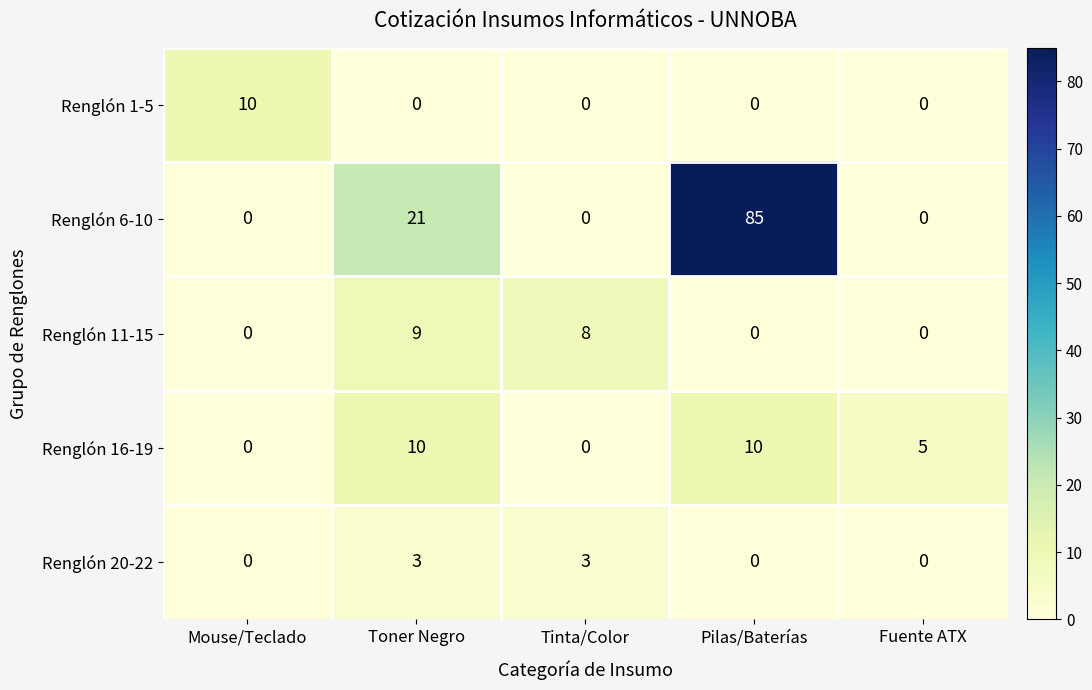

What is the difference between the second highest and minimum values in the Renglón 16-19 series?

10